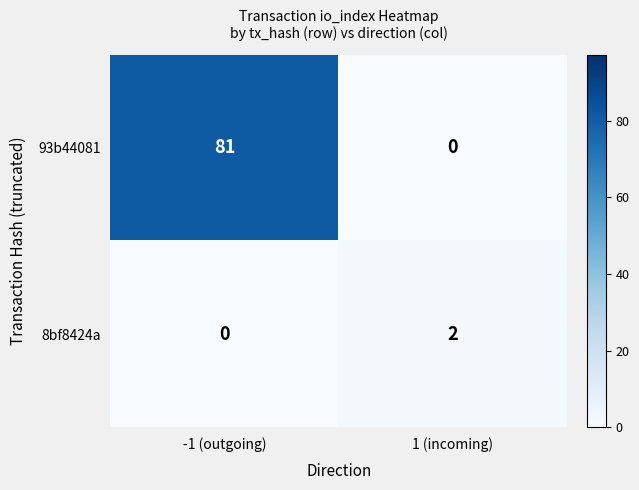

Reading right to left, list all the values displayed in this chart.

93b44081: 0	81
8bf8424a: 2	0